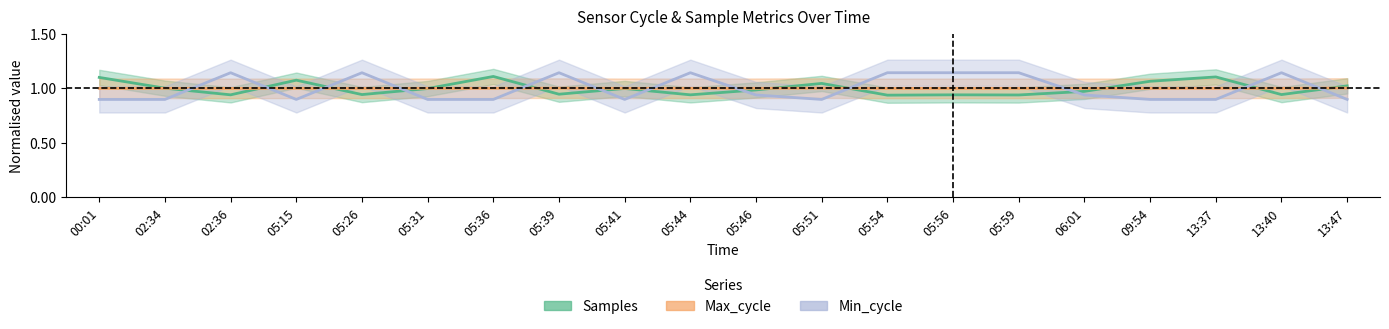

Does the chart display data point markers on the line(s)?

No